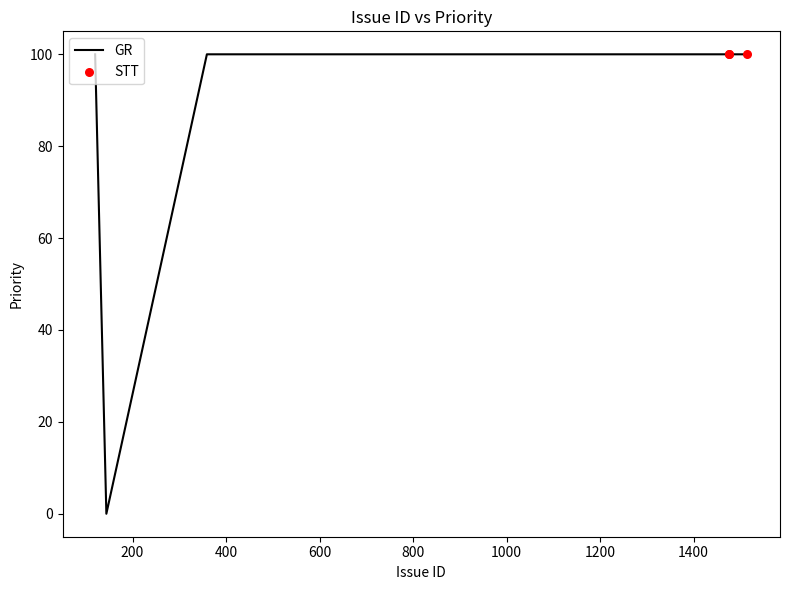

What is the greatest value displayed?

100